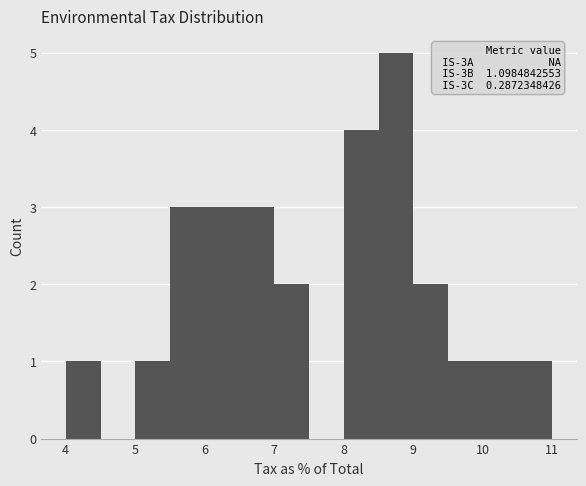

Over which range of the x-axis is the bar tallest?

8.5 to 9.0